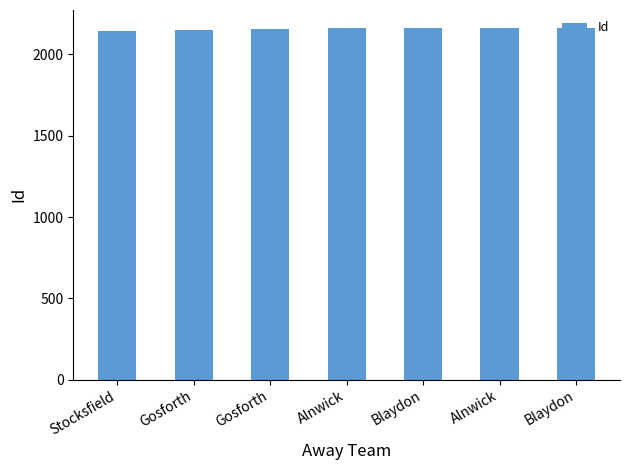

Is it true that the value at Alnwick is 3132?

False